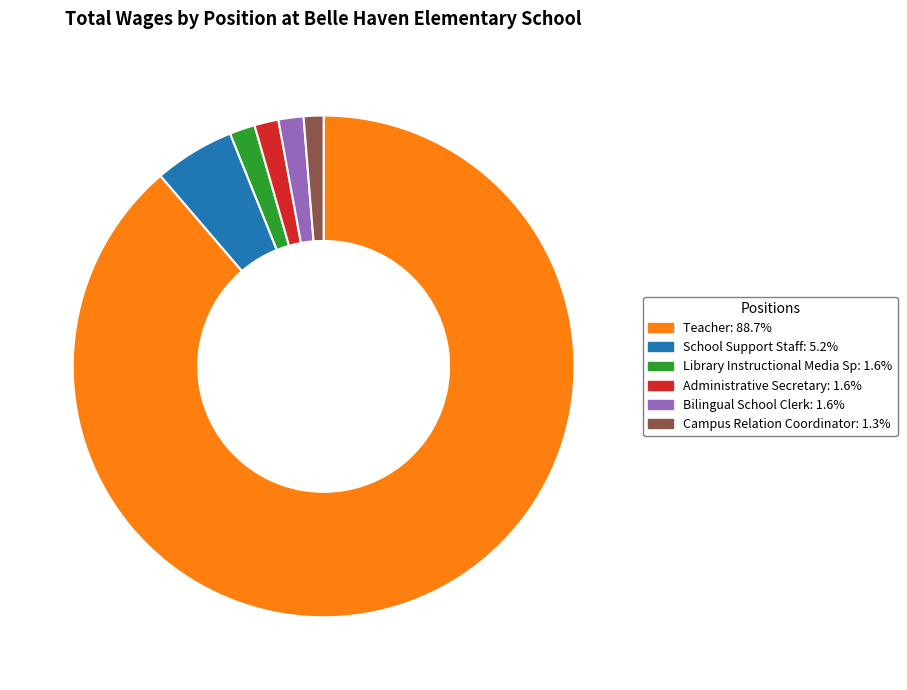

Between Administrative Secretary and School Support Staff, which is larger?

School Support Staff